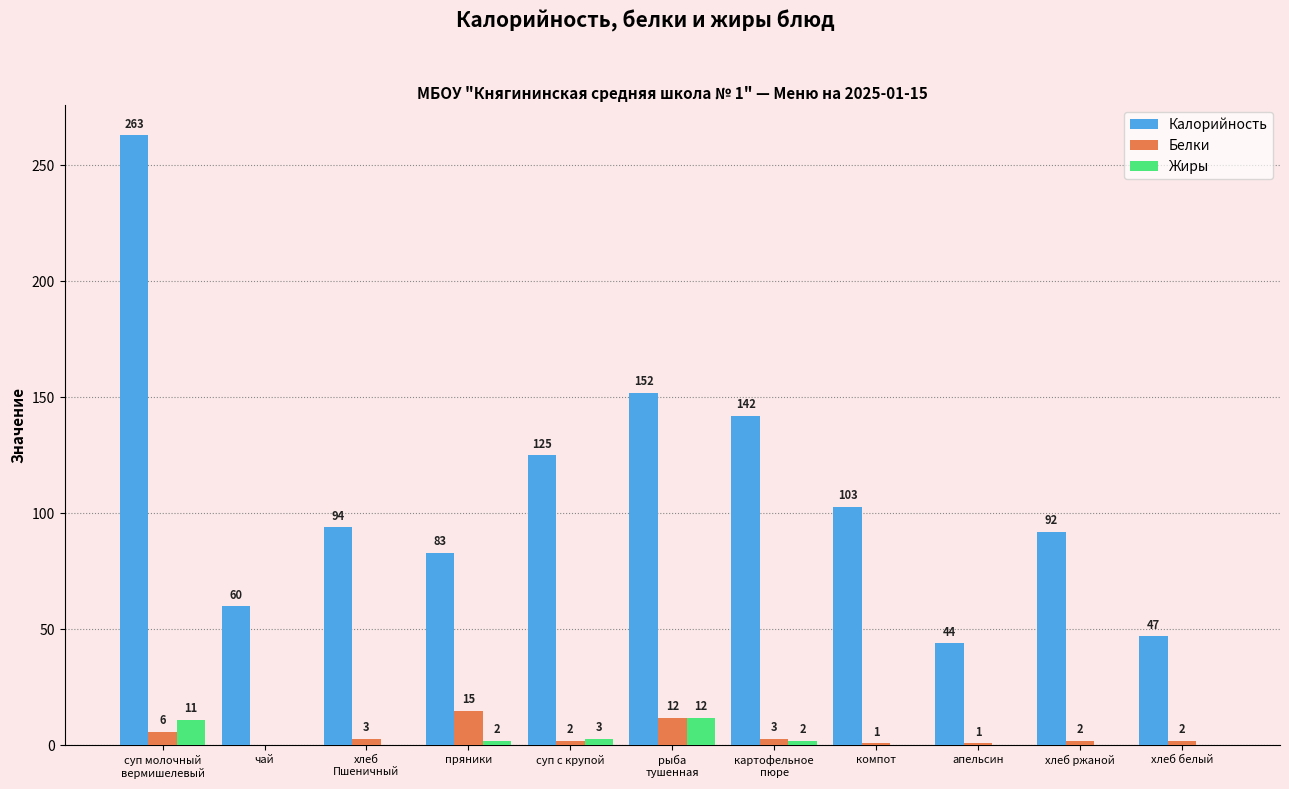

What is the highest value of the Жиры series?

12